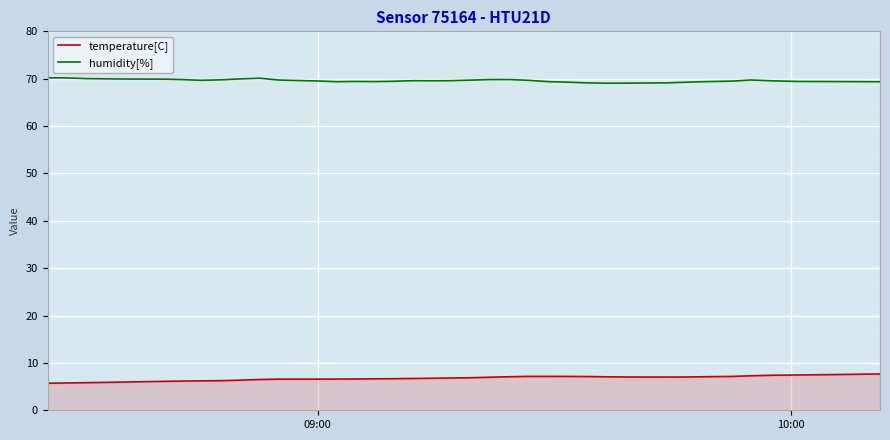

What is the difference between the maximum and minimum values in the temperature[C] series?

2.0